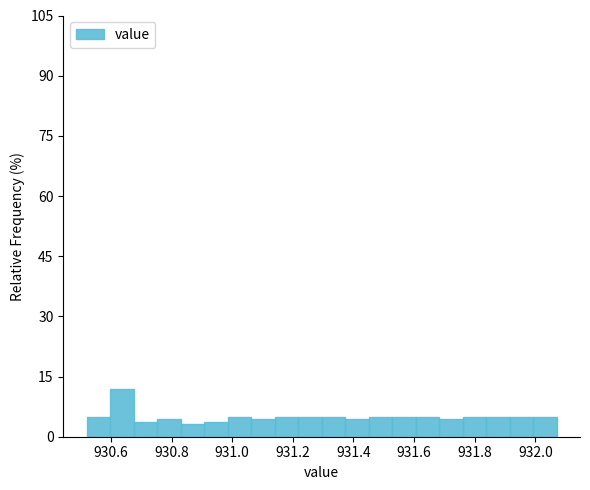

Around what value on the x-axis is the tallest bar? Give the approximate position of its centre, as read against the axis.

930.64